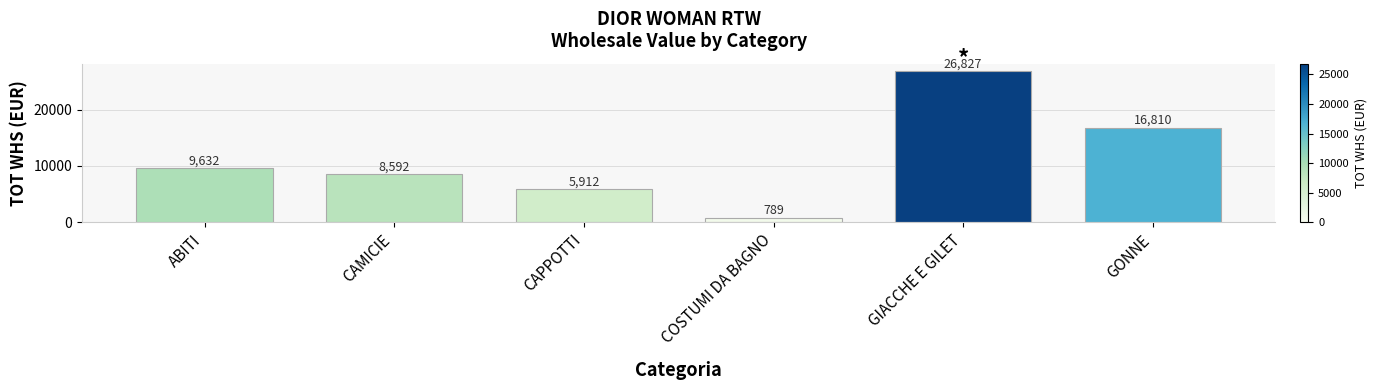

Reading left to right, extract all data points from this chart.

9632	8592	5912	789	26827	16810